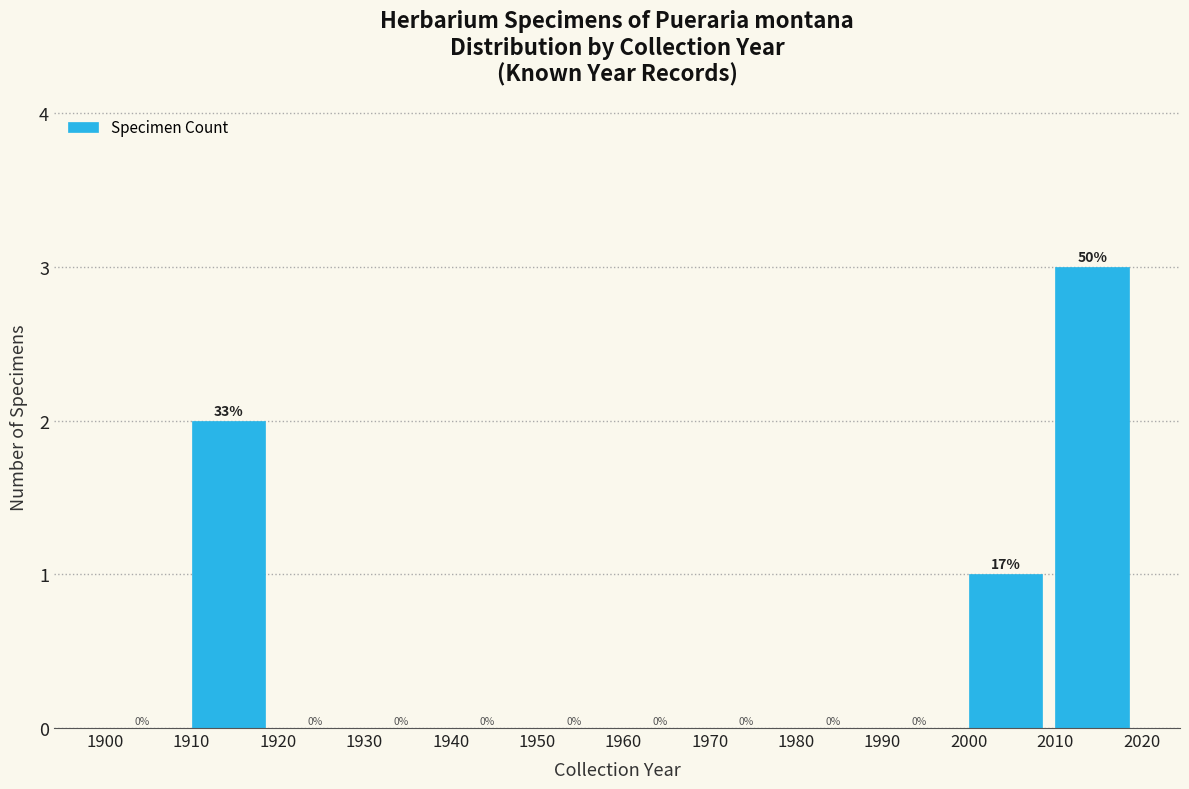

Reading left to right, what are all the values shown in this chart?

1900=0	1910=2	1920=0	1930=0	1940=0	1950=0	1960=0	1970=0	1980=0	1990=0	2000=1	2010=3